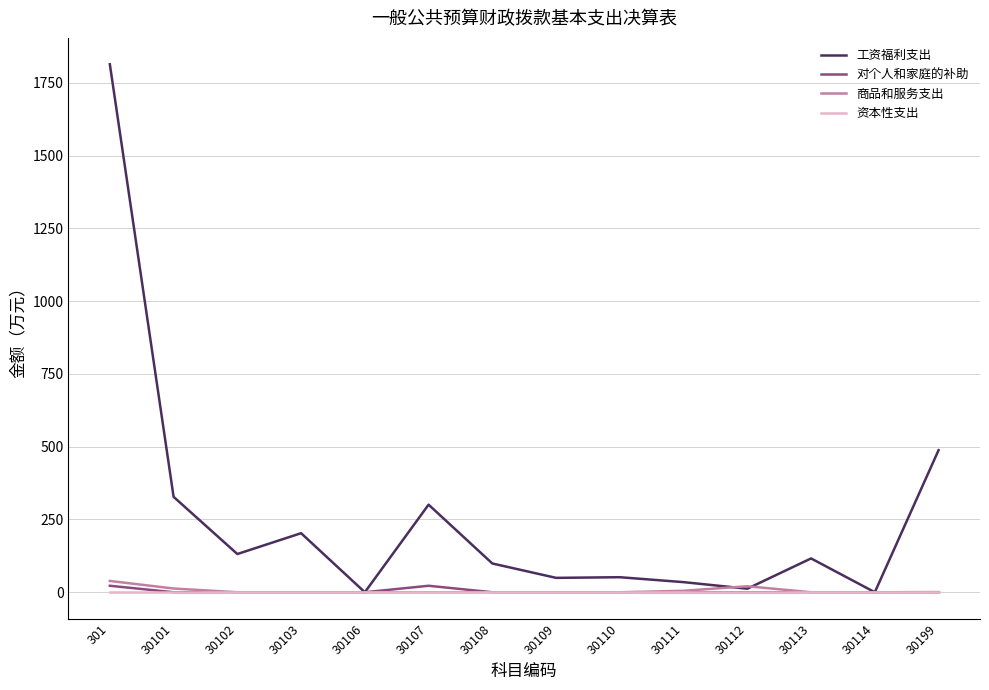

List the series in order of their peak value, lowest first.

资本性支出, 对个人和家庭的补助, 商品和服务支出, 工资福利支出